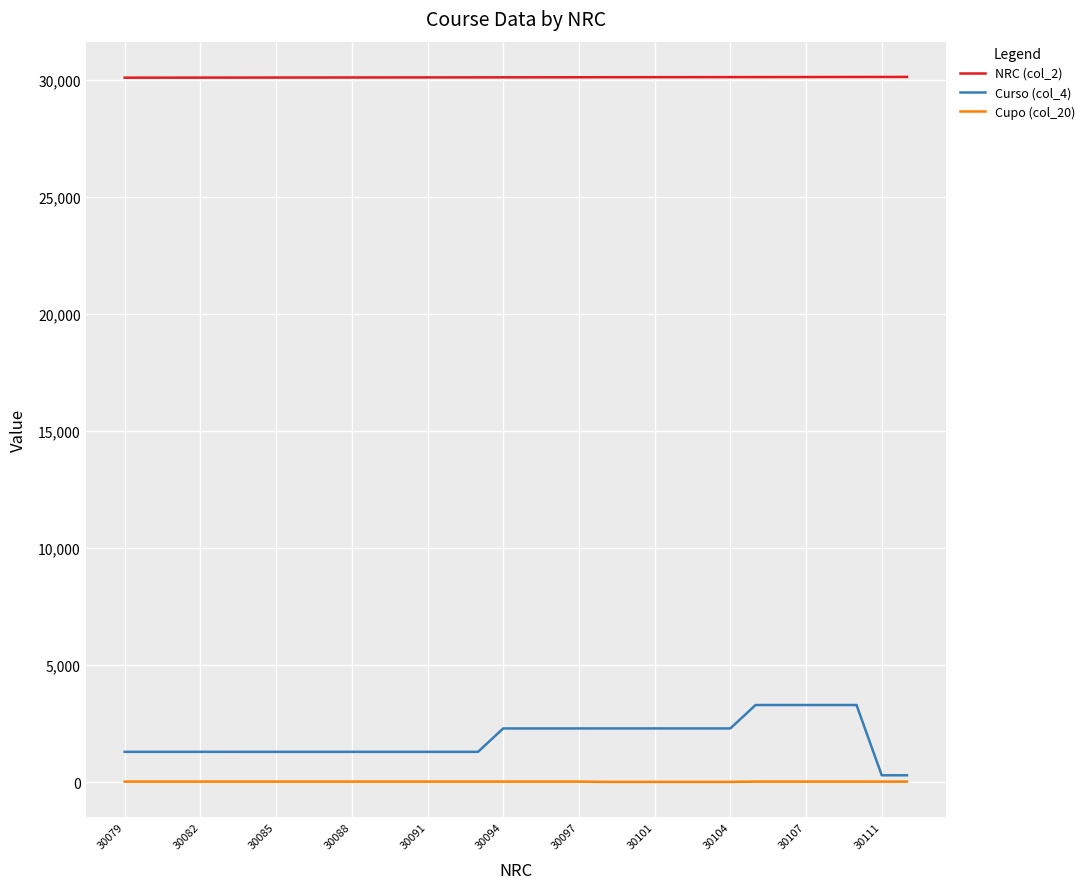

What is the minimum value for Cupo (col_20)?

20